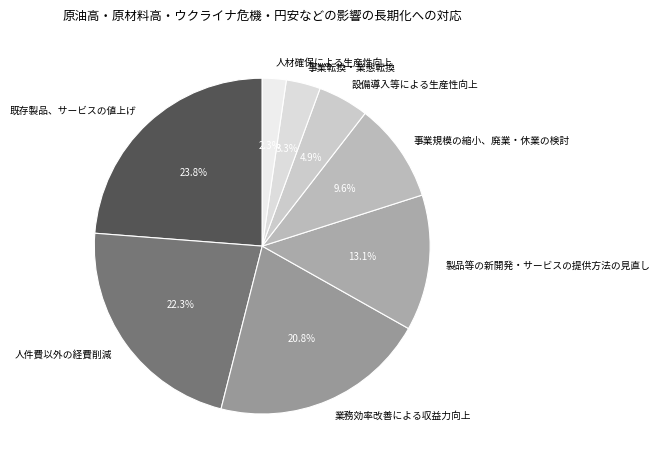

Which category has the smallest portion of the pie?

人材確保による生産性向上